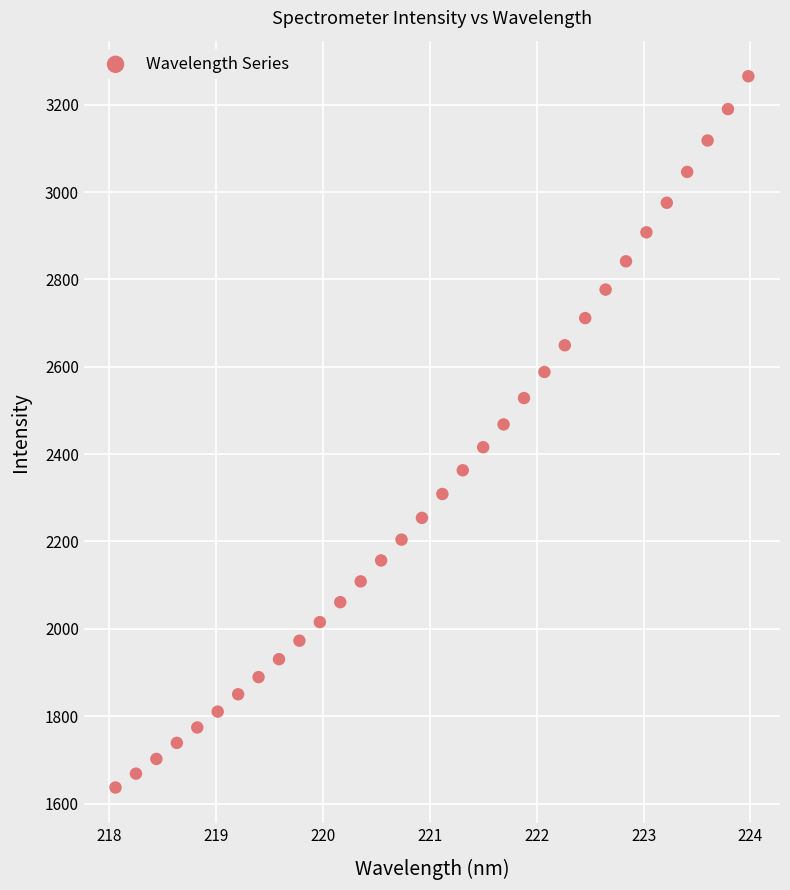

What is the range of X values (max minus min)?

5.9